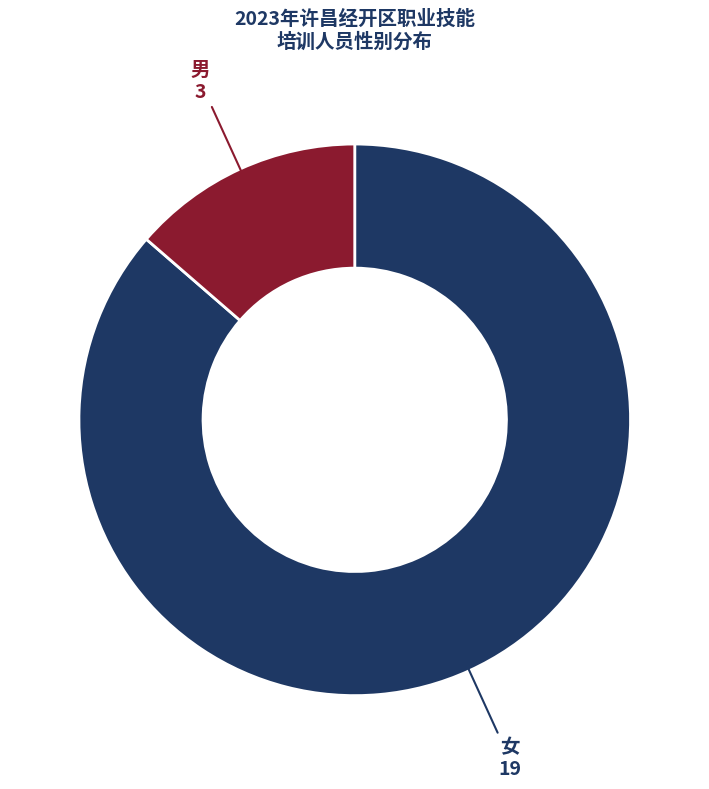

Is there a majority slice in this chart?

Yes